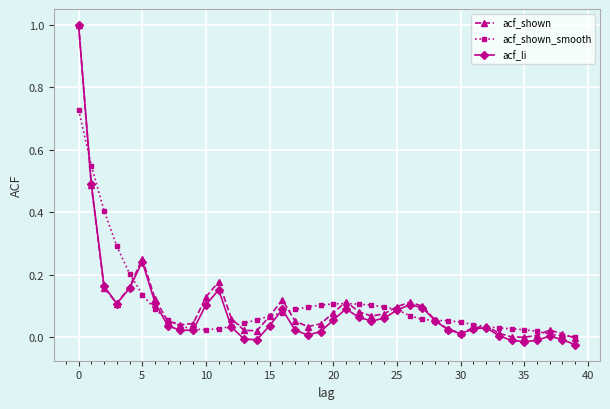

What is the greatest value displayed?

1.0